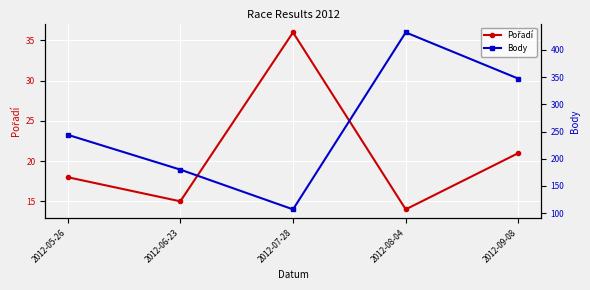

How many lines are shown in the chart?

2